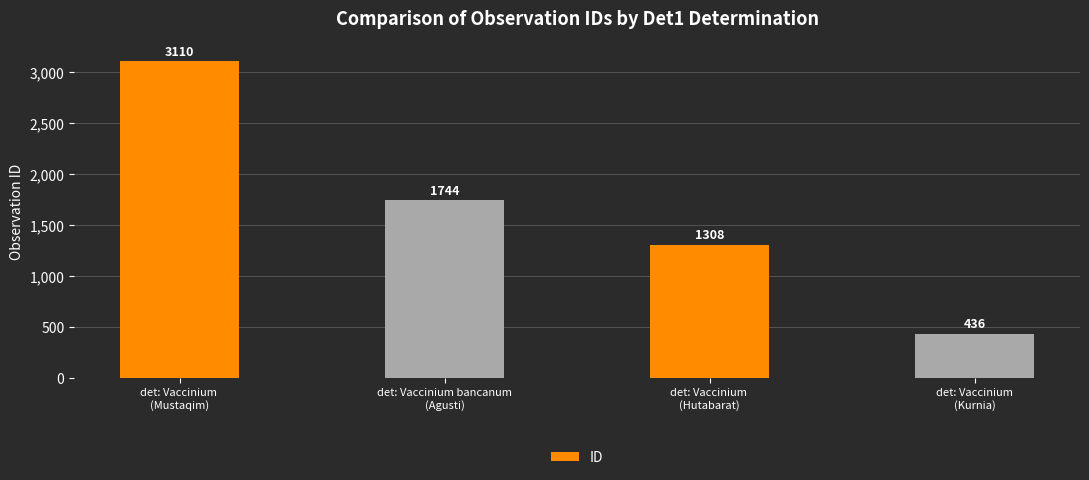

Which category has the lowest value across all series?

det: Vaccinium
(Kurnia)